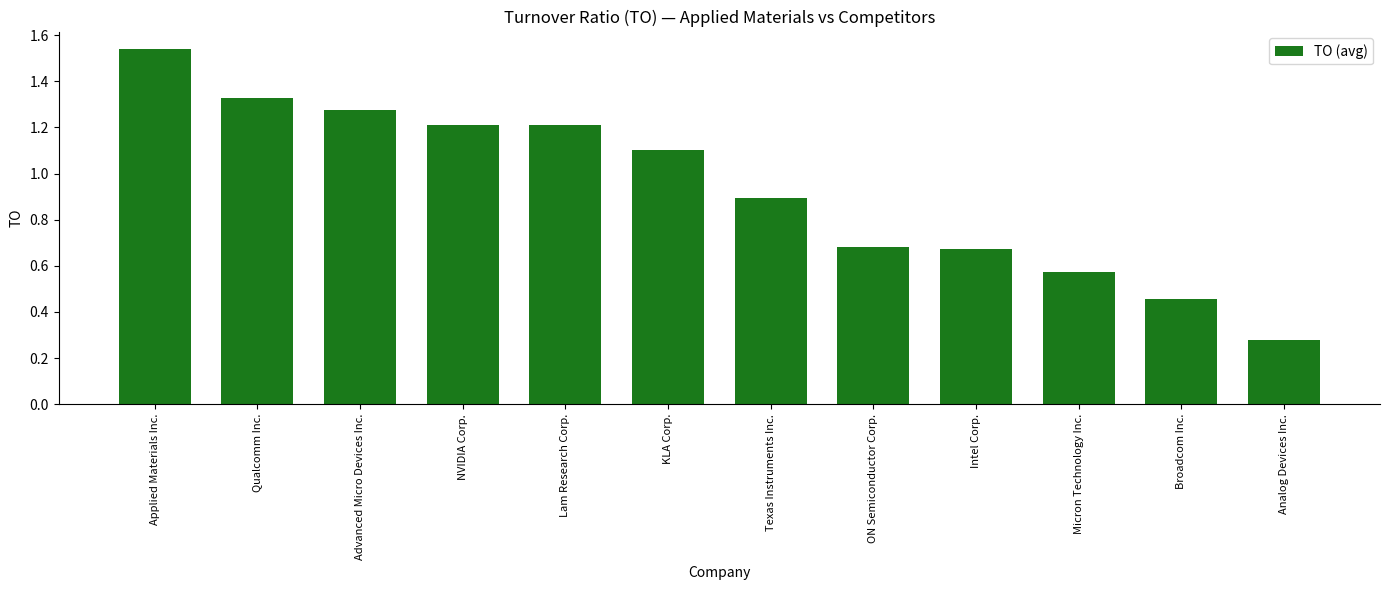

At which category does the chart reach its minimum across all series?

Analog Devices Inc.